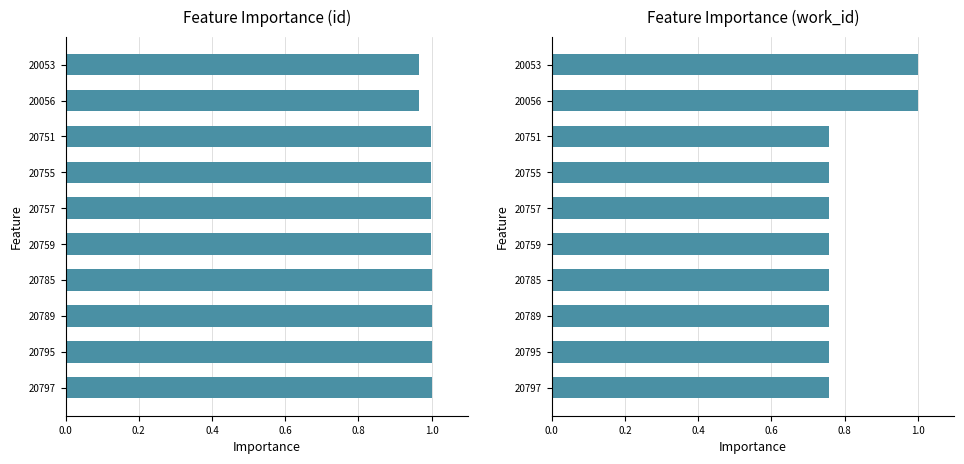

Count the work_id values in the range 0 to 1.

10